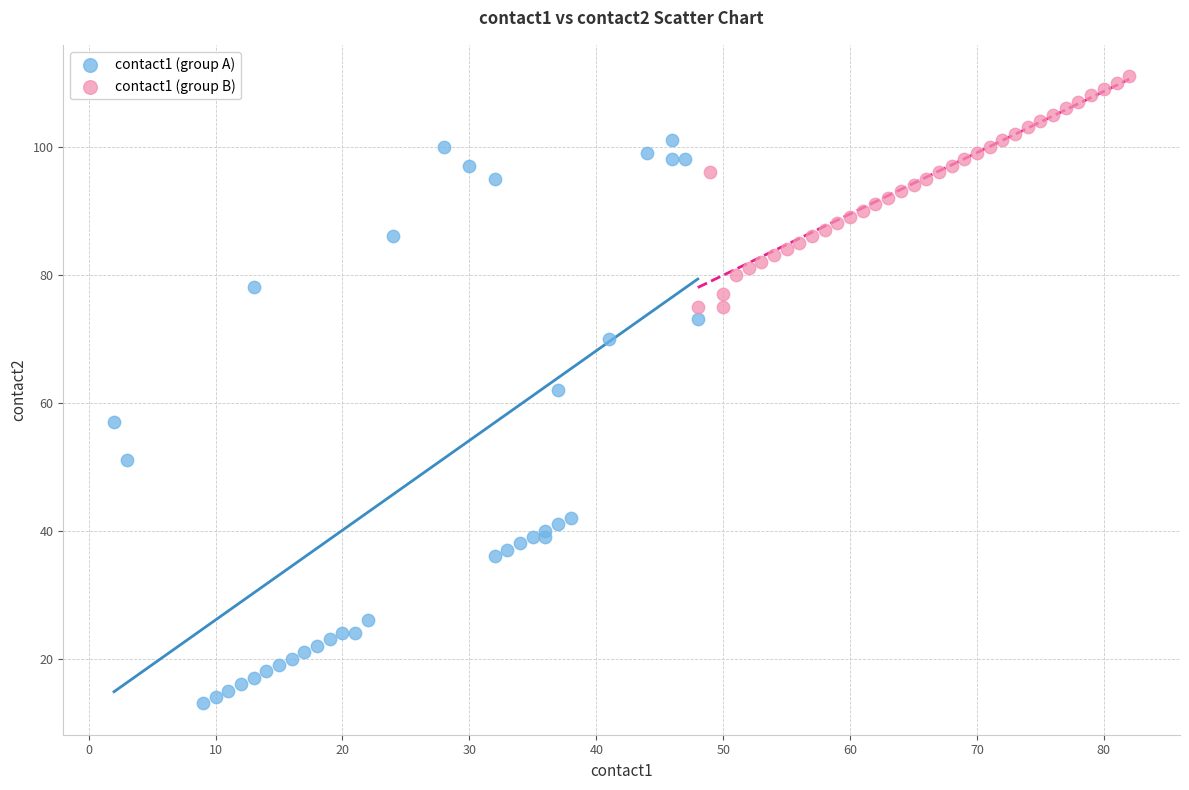

Which series contains the highest Y value?

contact1 (group B)